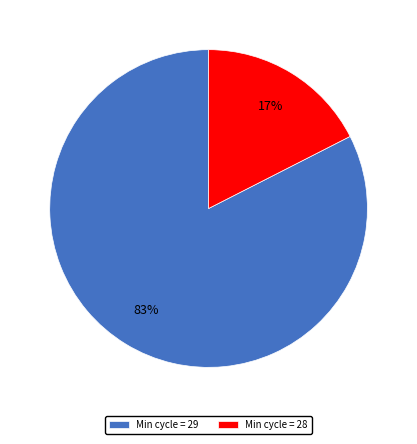

What is the largest slice in the pie chart?

Min cycle = 29